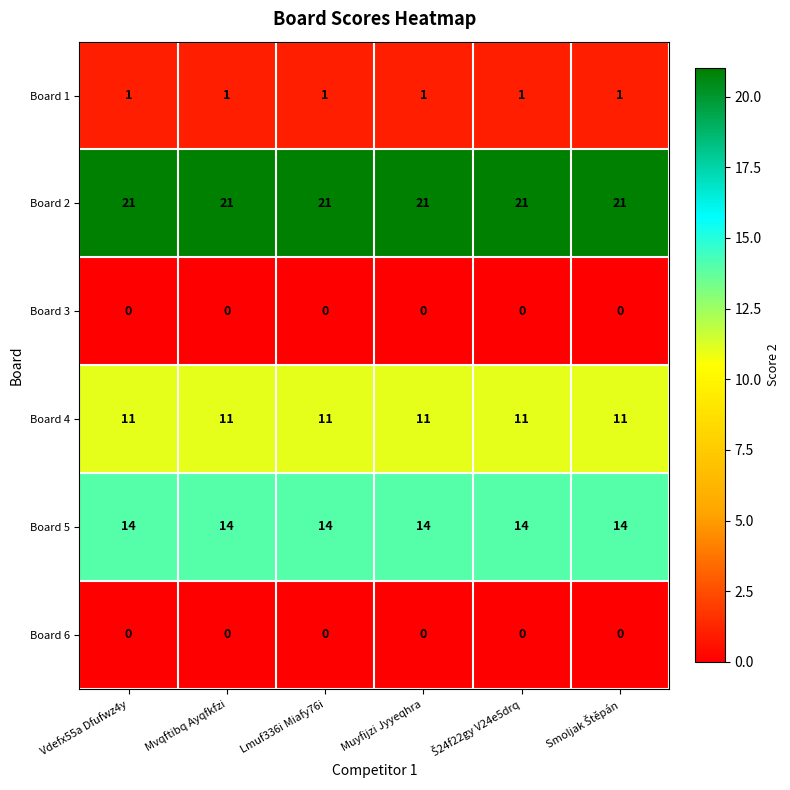

How many categories are shown in the chart?

6